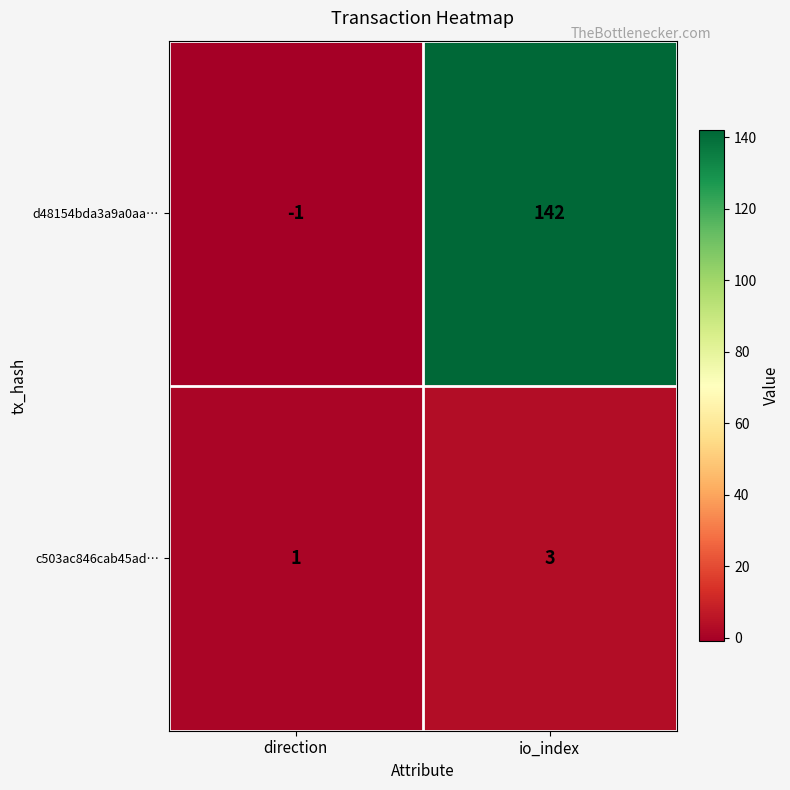

Reading left to right, transcribe all the data shown in this chart.

d48154bda3a9a0aa…: -1	142
c503ac846cab45ad…: 1	3